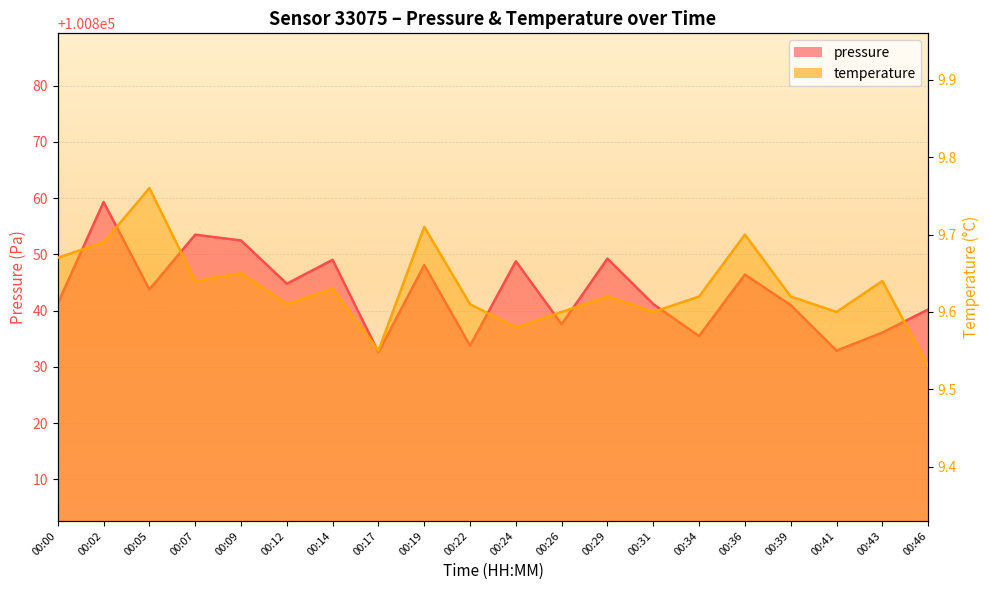

Reading left to right, what are all the values shown in this chart?

pressure: 00:00=100841.2	00:02=100859.3	00:05=100843.8	00:07=100853.5	00:09=100852.5	00:12=100844.8	00:14=100849.0	00:17=100832.6	00:19=100848.1	00:22=100833.8	00:24=100848.8	00:26=100837.6	00:29=100849.2	00:31=100841.2	00:34=100835.5	00:36=100846.4	00:39=100841.0	00:41=100832.9	00:43=100836.1	00:46=100840.2
temperature: 00:00=9.7	00:02=9.7	00:05=9.8	00:07=9.6	00:09=9.7	00:12=9.6	00:14=9.6	00:17=9.6	00:19=9.7	00:22=9.6	00:24=9.6	00:26=9.6	00:29=9.6	00:31=9.6	00:34=9.6	00:36=9.7	00:39=9.6	00:41=9.6	00:43=9.6	00:46=9.5